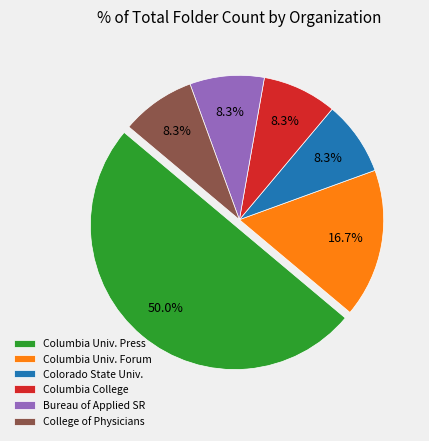

Do Columbia Univ. Press and Bureau of Applied SR together represent more than half of the pie?

Yes